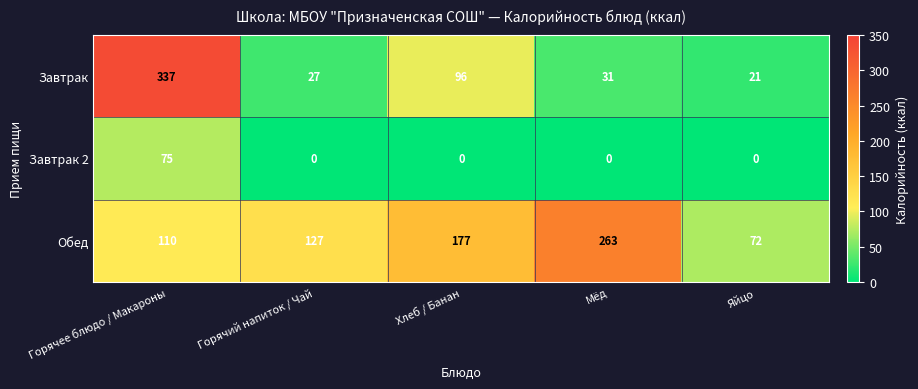

Which category has the lowest value in the Завтрак series?

Яйцо